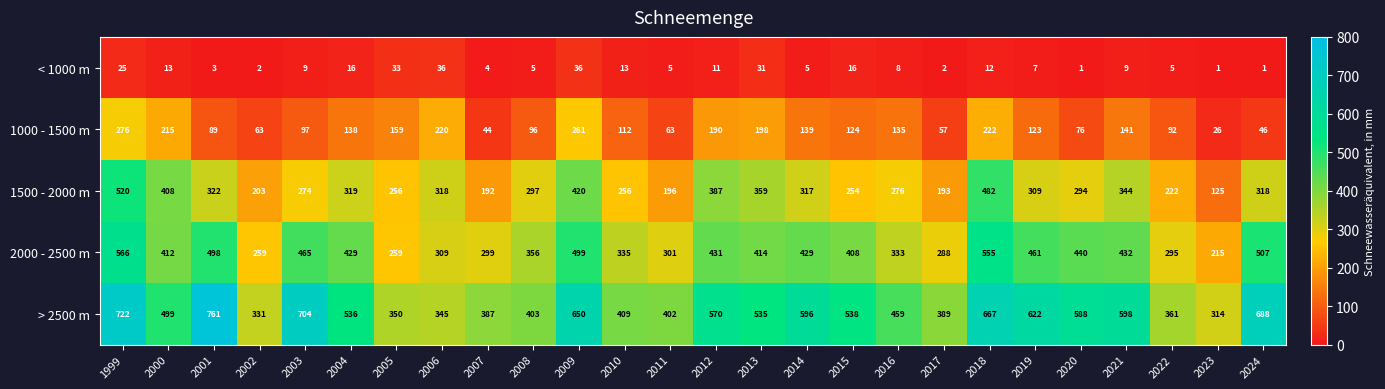

What is the difference between the 2000 - 2500 m values at 2006 and 2016?

24